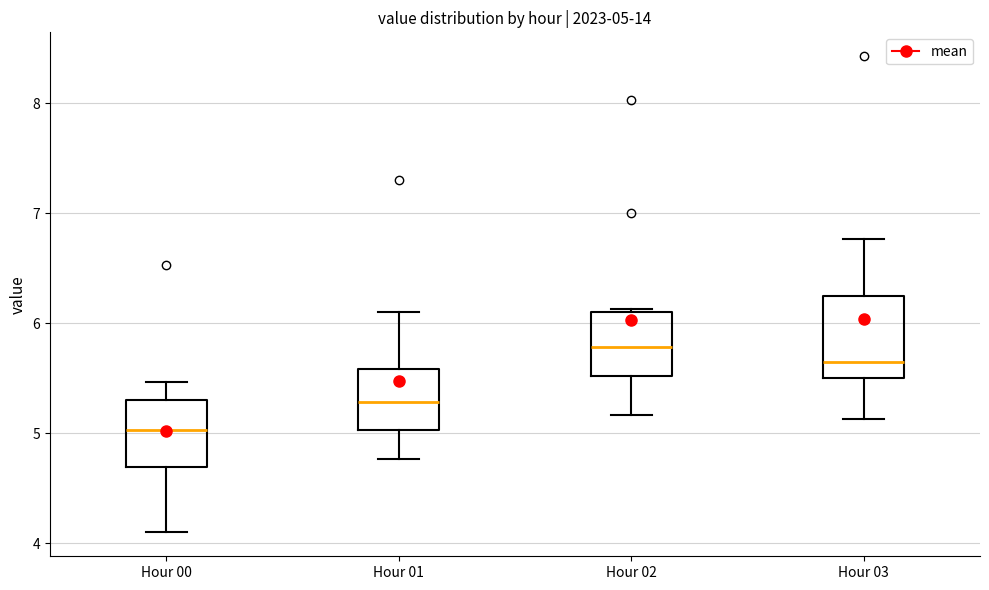

Which box's median line is the highest?

Hour 02